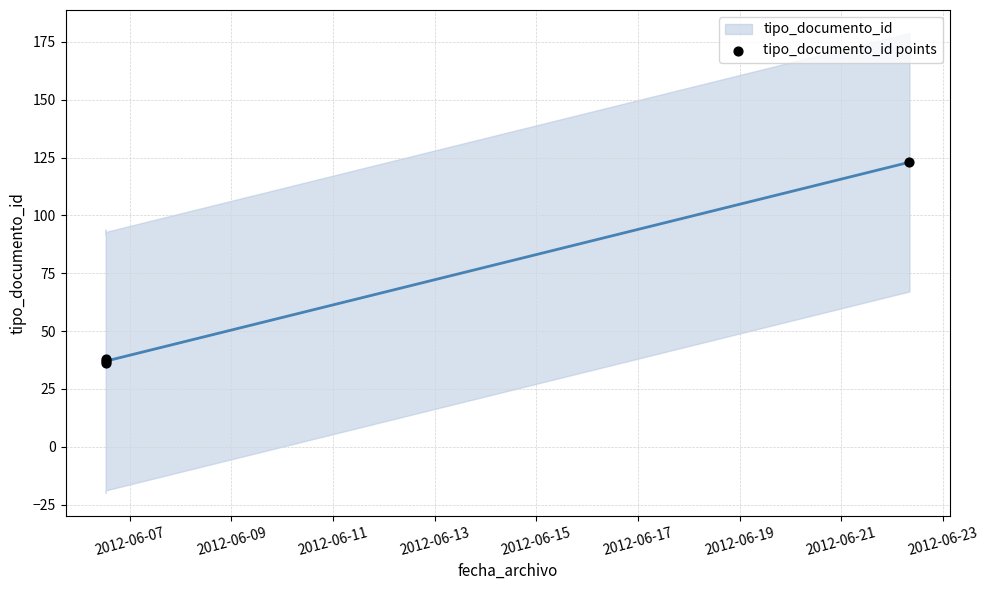

Which series has the largest Y range (max minus min)?

tipo_documento_id